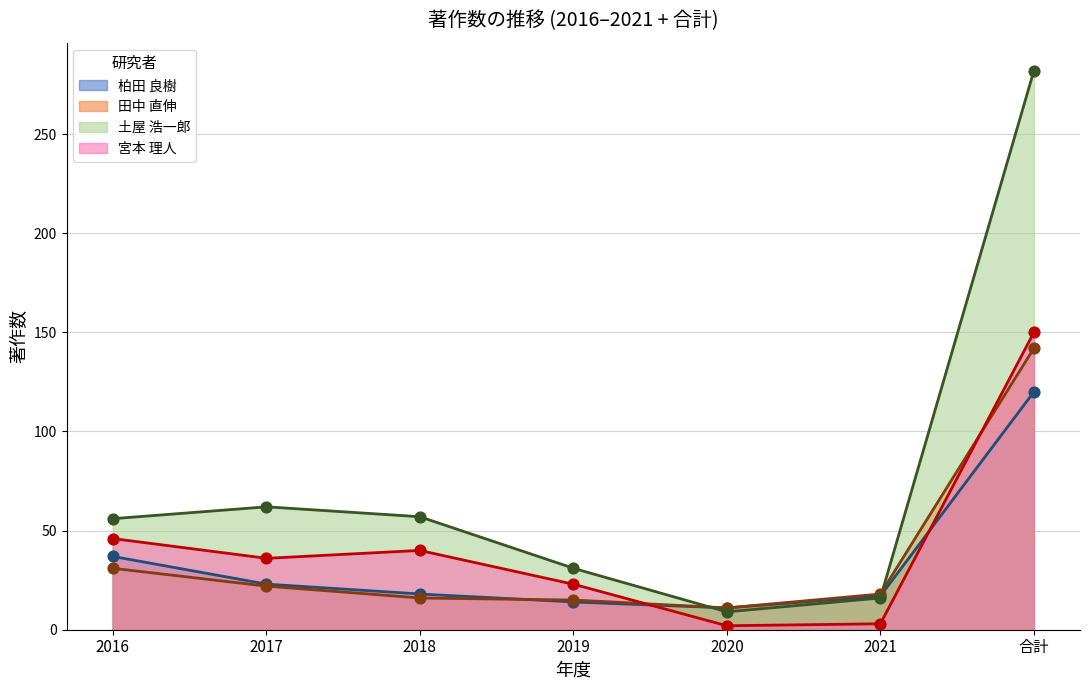

What is the total value across all series at 2016?

170